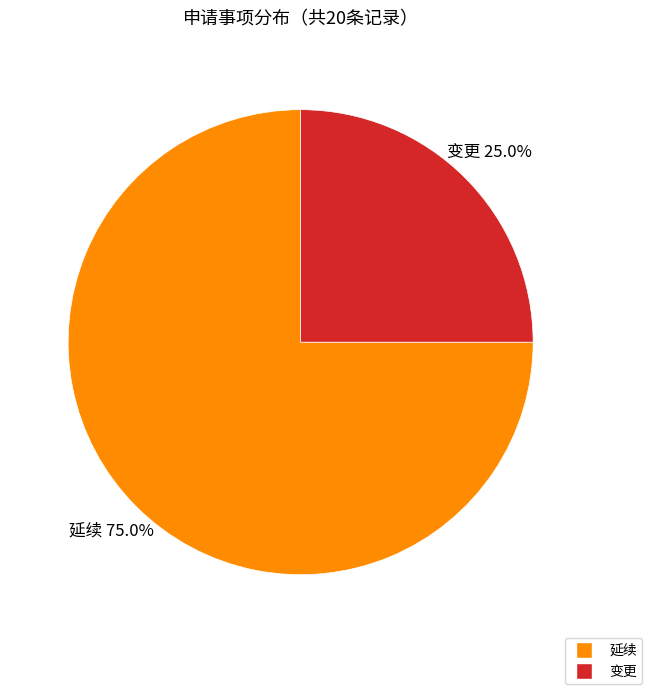

Count the number of slices in the pie.

2